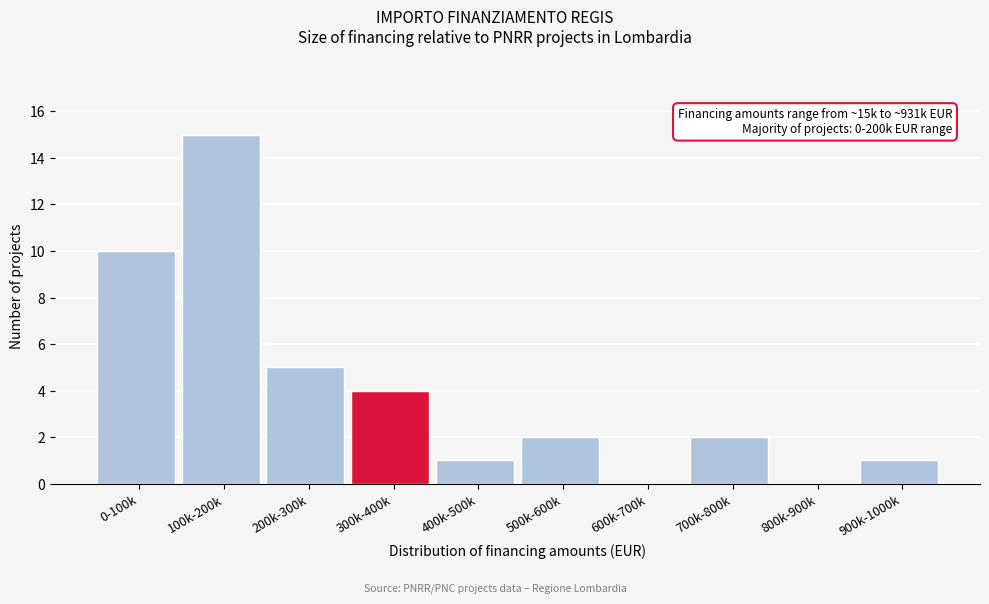

Reading left to right, transcribe all the data shown in this chart.

0-100k=10	100k-200k=15	200k-300k=5	300k-400k=4	400k-500k=1	500k-600k=2	600k-700k=0	700k-800k=2	800k-900k=0	900k-1000k=1